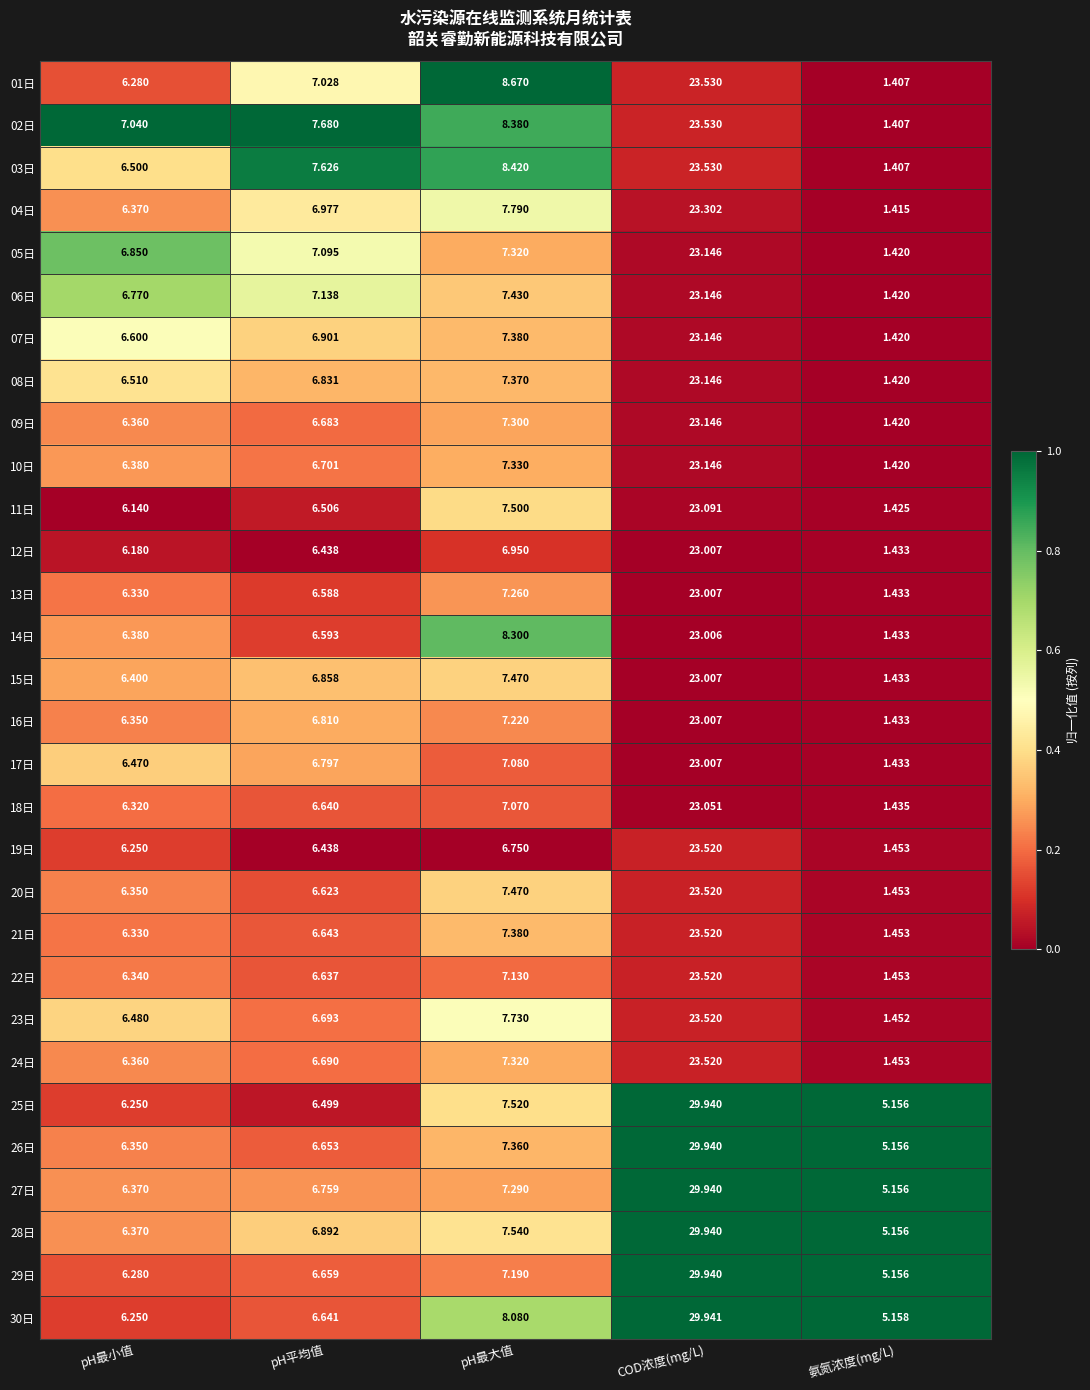

Is the value of 10日 at pH平均值 greater than the value of 17日 at 氨氮浓度(mg/L)?

Yes